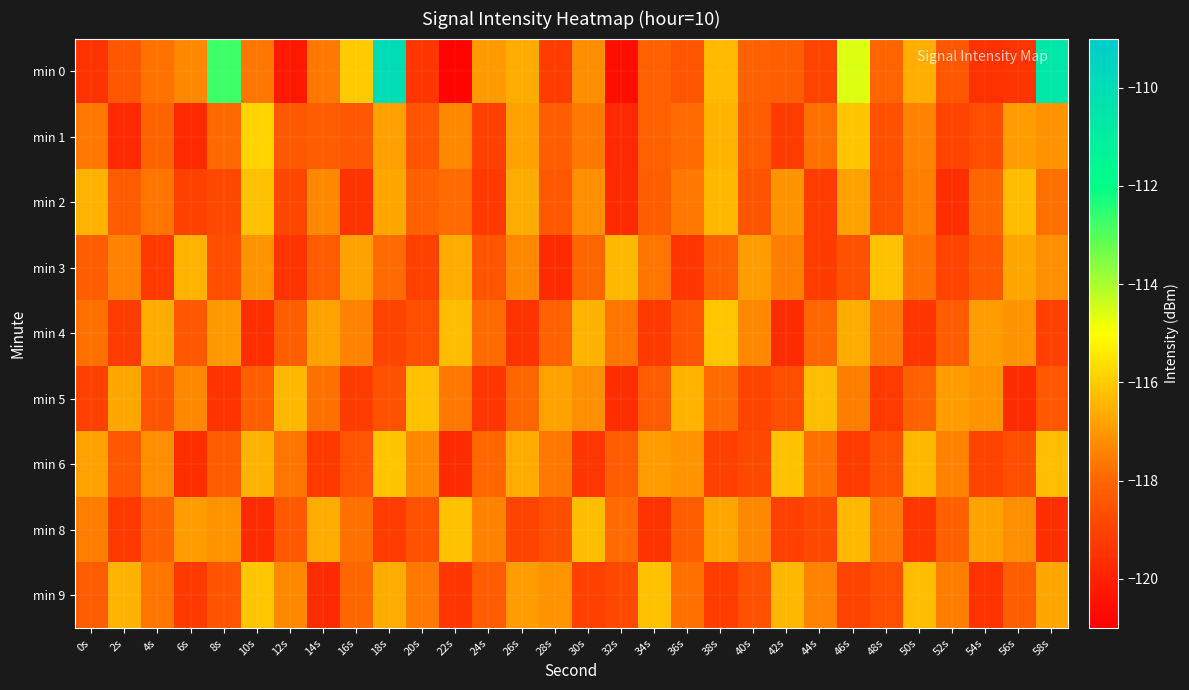

How many distinct data groups are displayed?

9